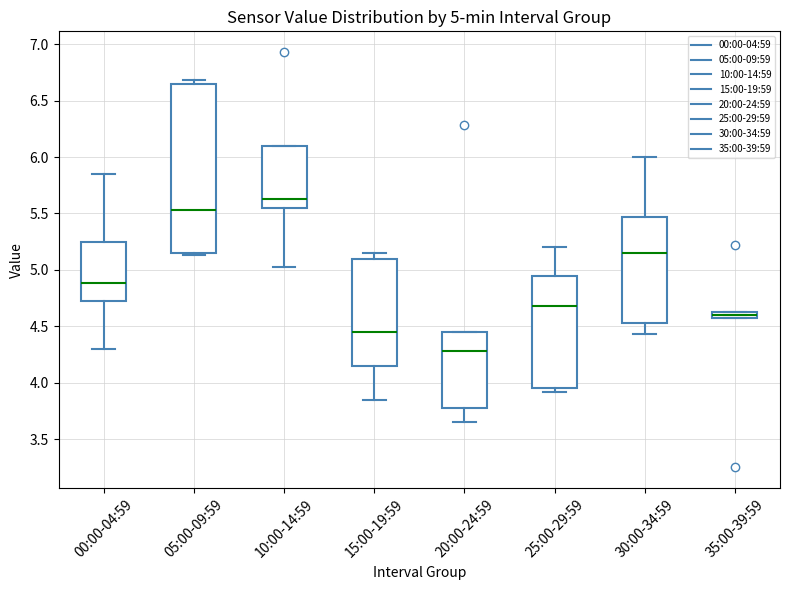

Which box's median line is the lowest?

20:00-24:59